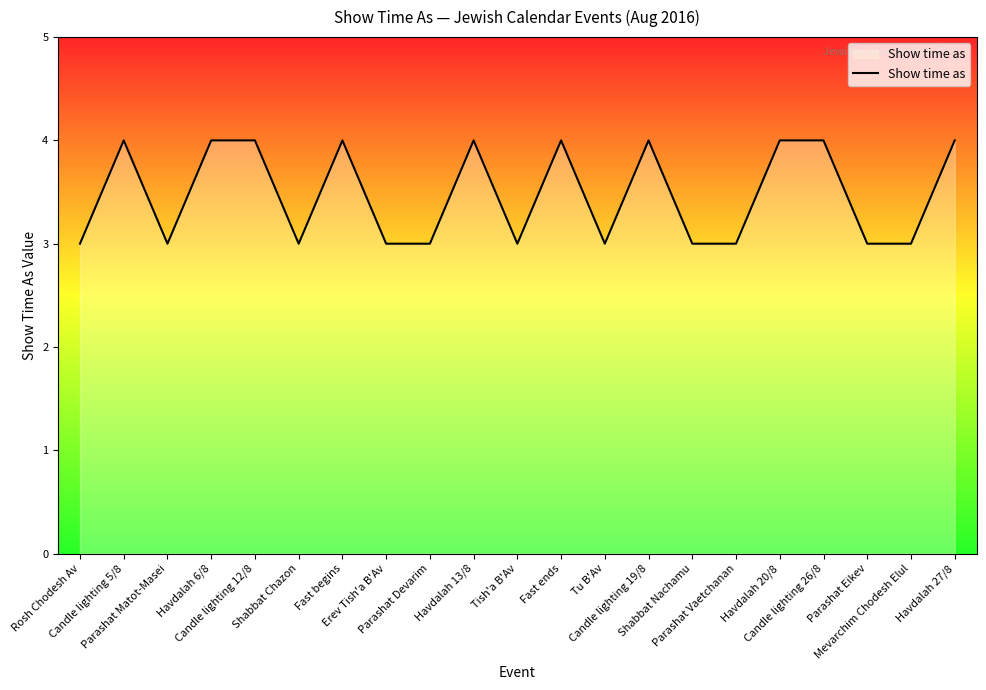

What is the minimum value shown in the chart?

3